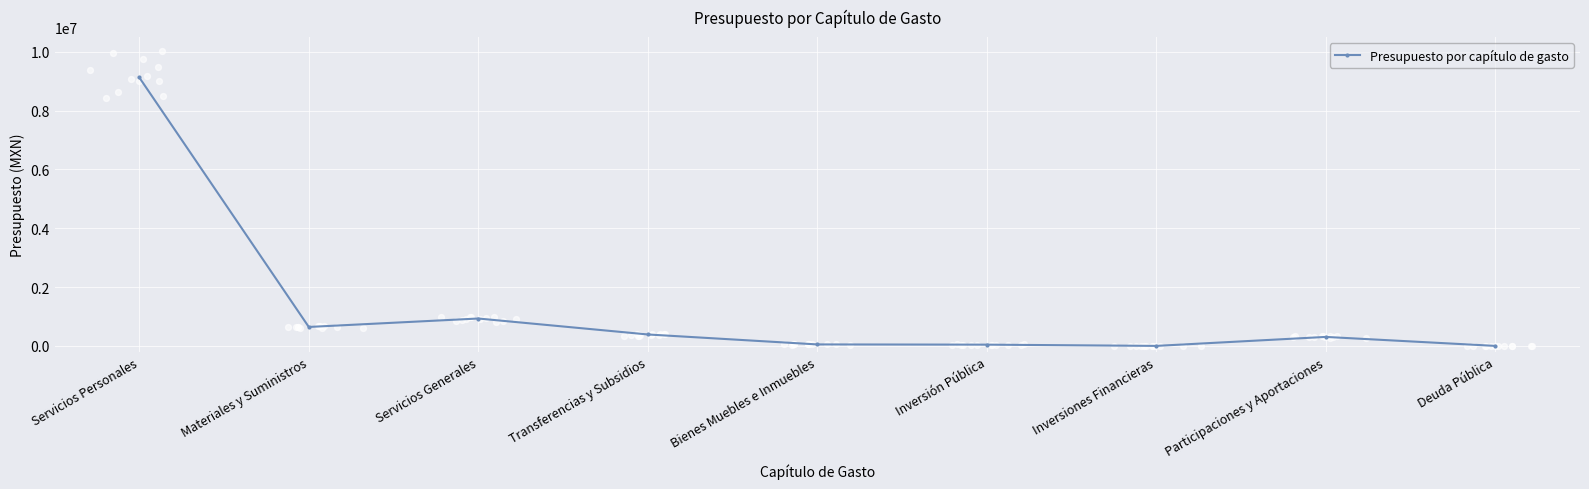

What is the change in value from Transferencias y Subsidios to Inversiones Financieras?

-388513.0